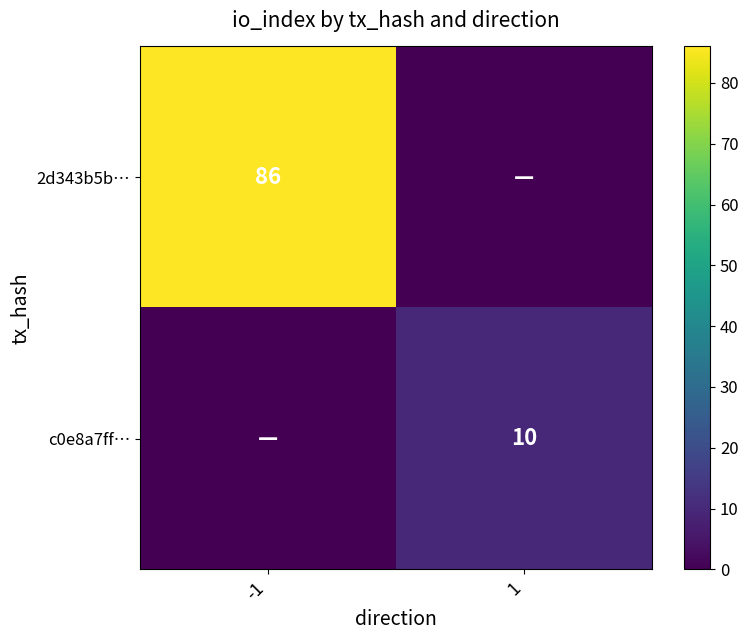

True or false: c0e8a7ff… has a value of 10 at 1.

True